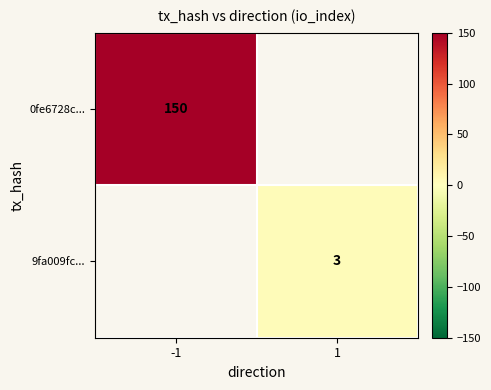

True or false: 0fe6728c... has a value of 203 at -1.

False